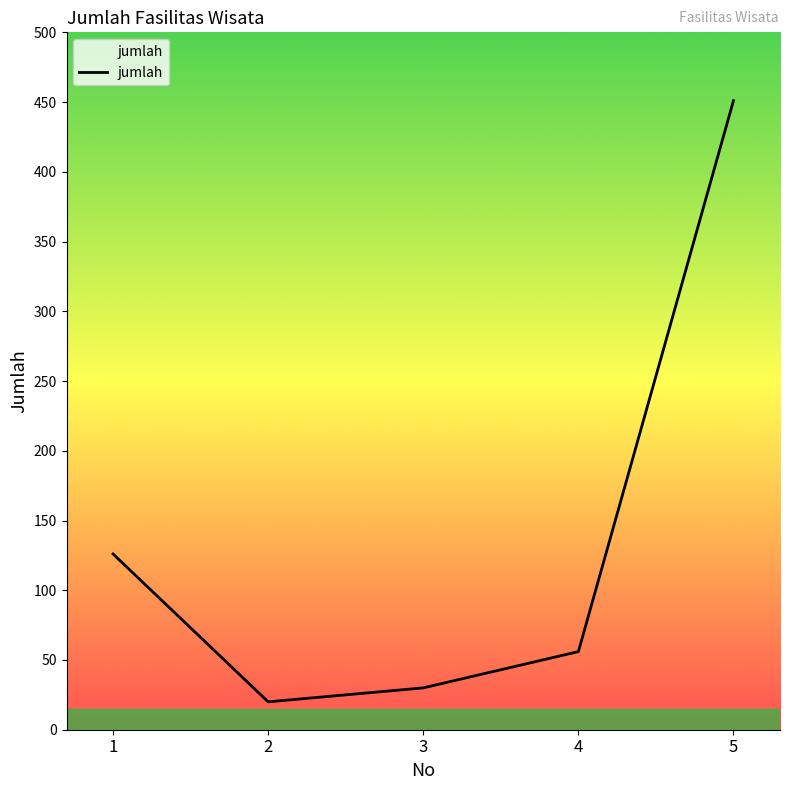

True or false: there are more than 1 points higher than both neighbors.

False